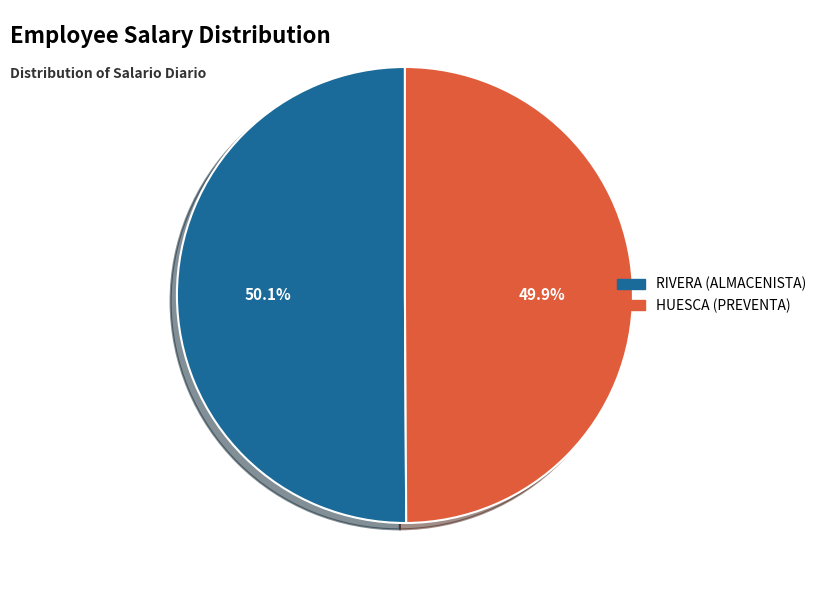

Is there a majority slice in this chart?

Yes